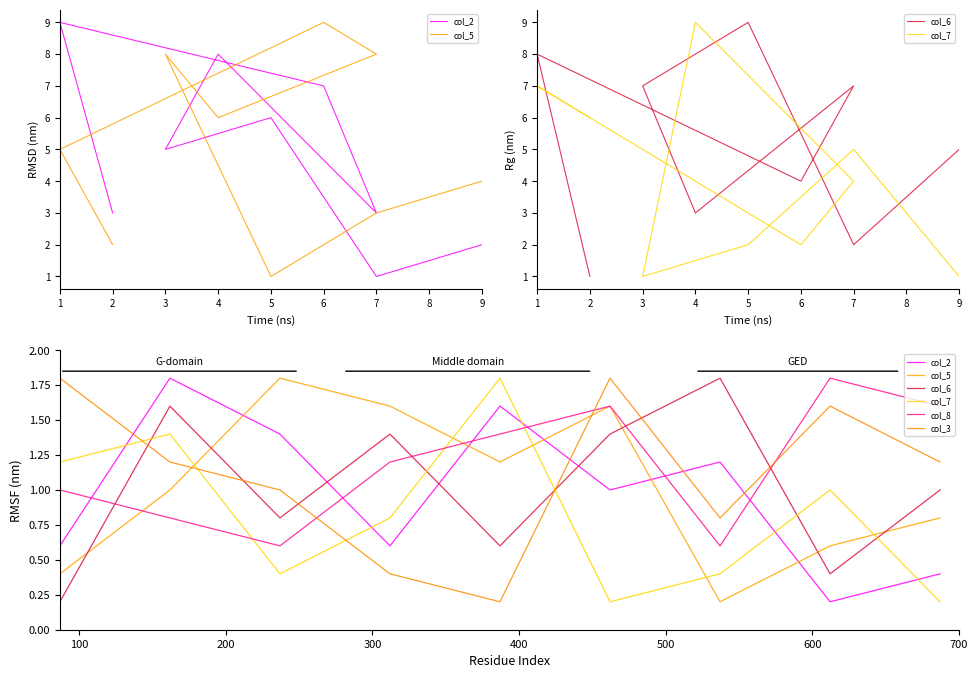

What are all the series names shown in the legend?

col_2, col_5, col_6, col_7, col_8, col_3